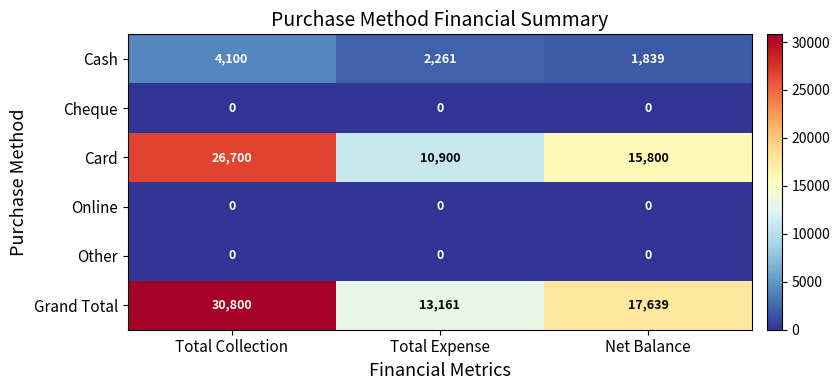

Is it true that Other equals 0 at Total Collection?

True